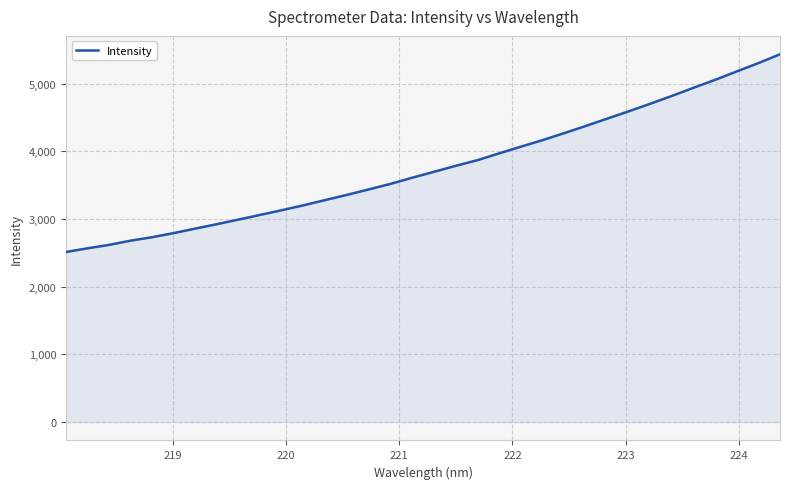

What is the difference between the maximum and minimum values?

2922.1